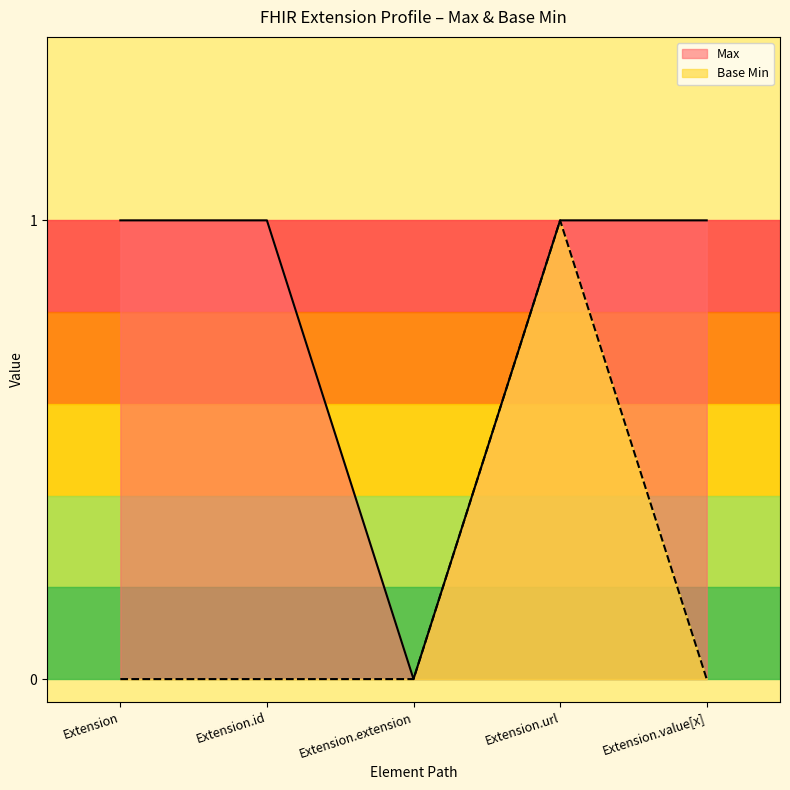

Between Extension.id and Extension.url, which series saw the biggest shift?

Base Min